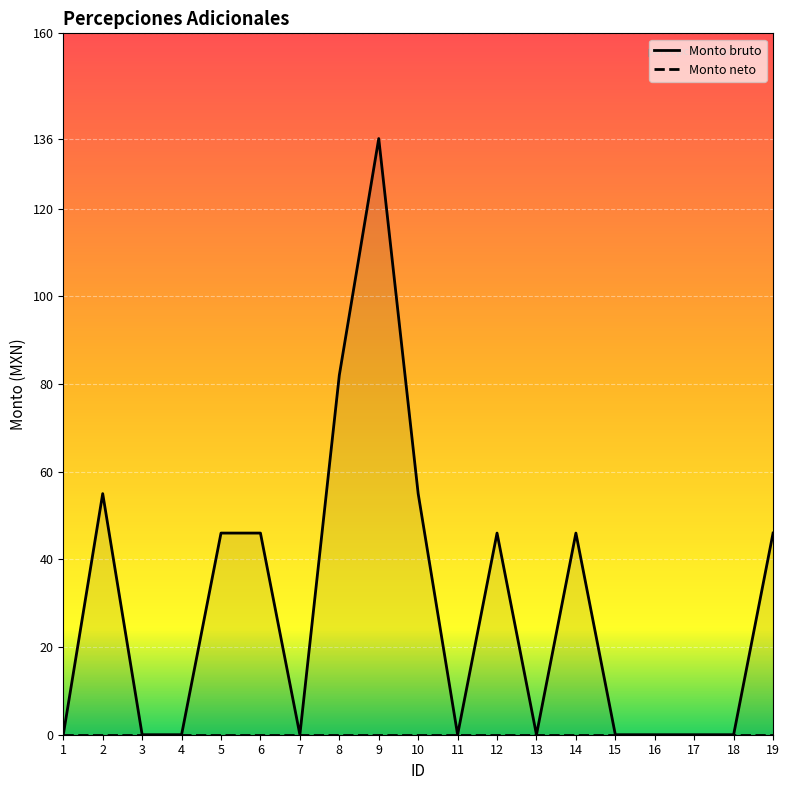

The value at 15 is 0. True or false?

True